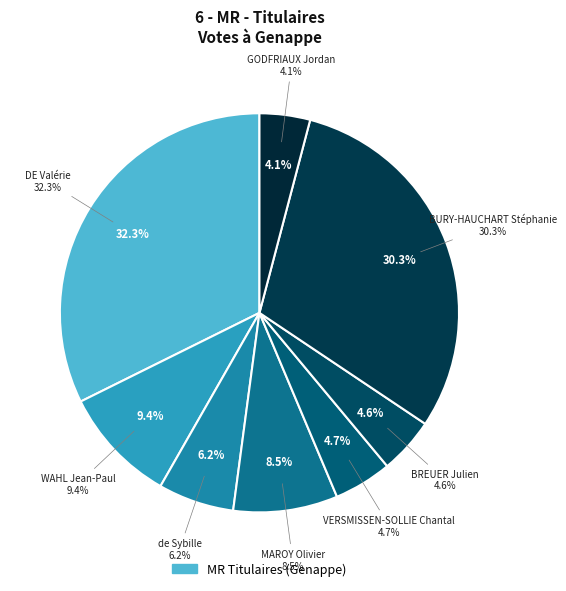

To the nearest percent, what is the average slice percentage?

12%